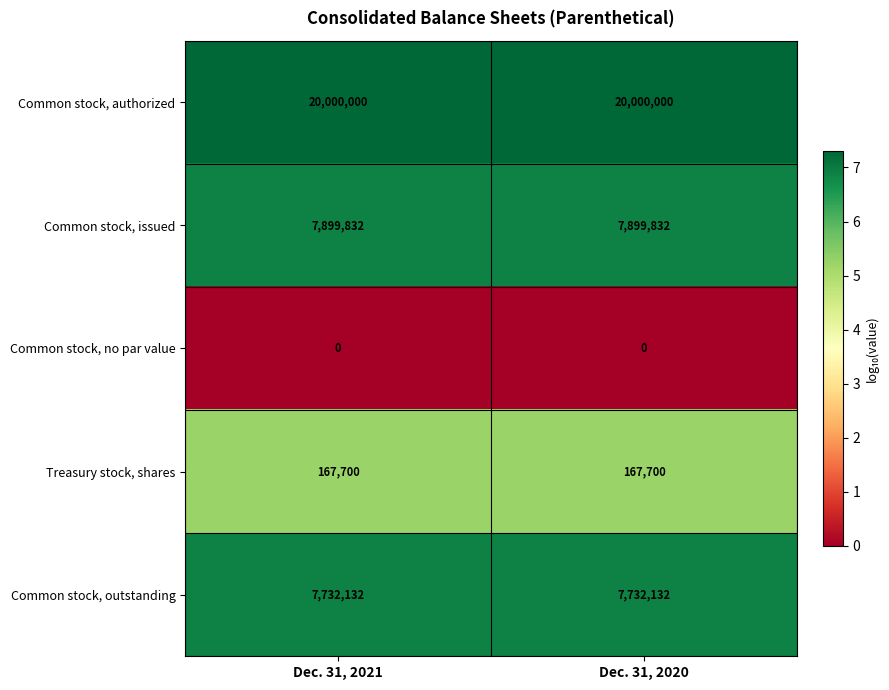

The value of Treasury stock, shares at Dec. 31, 2021 is 167700. True or false?

True